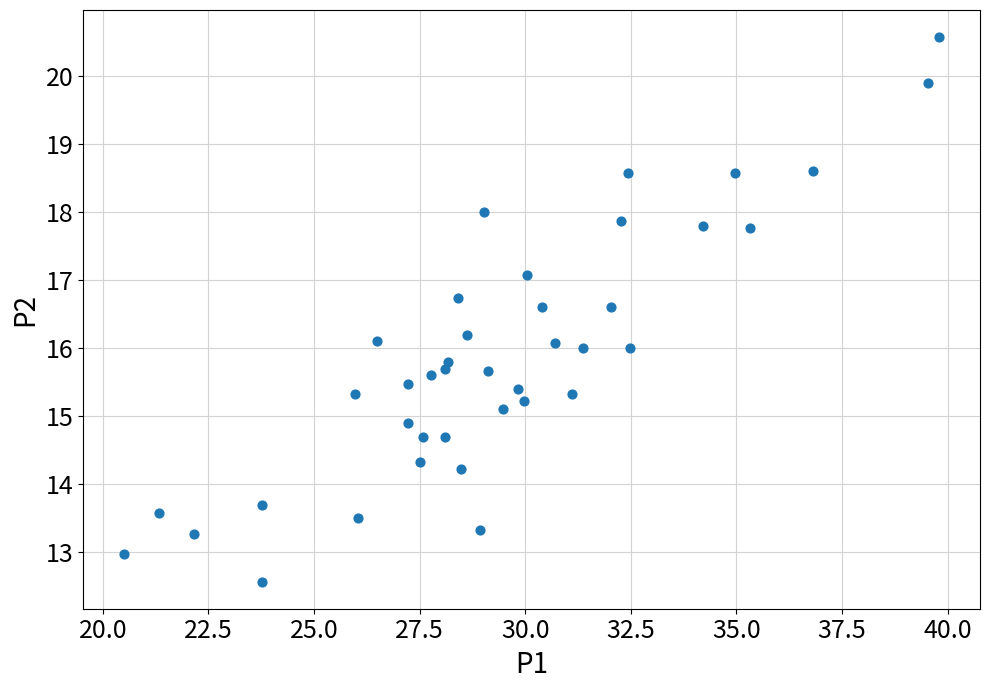

What is the range of X values (max minus min)?

19.3